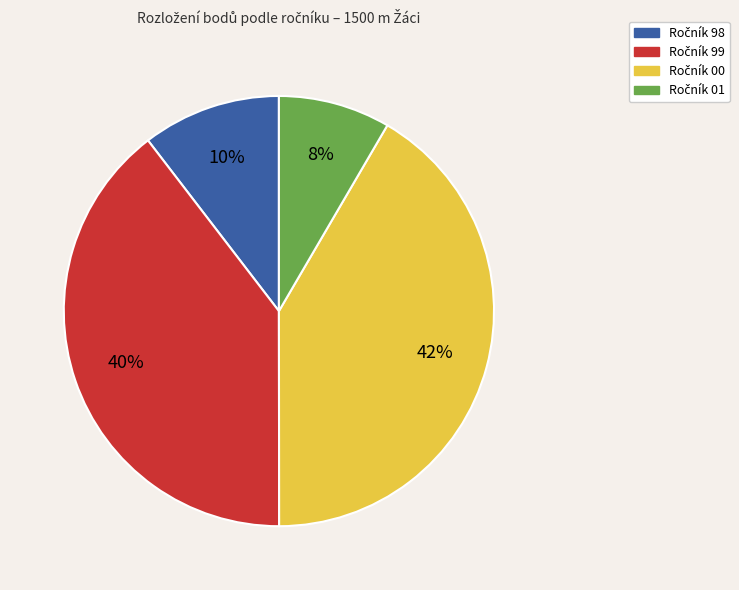

To the nearest percent, what is the average slice percentage?

25%